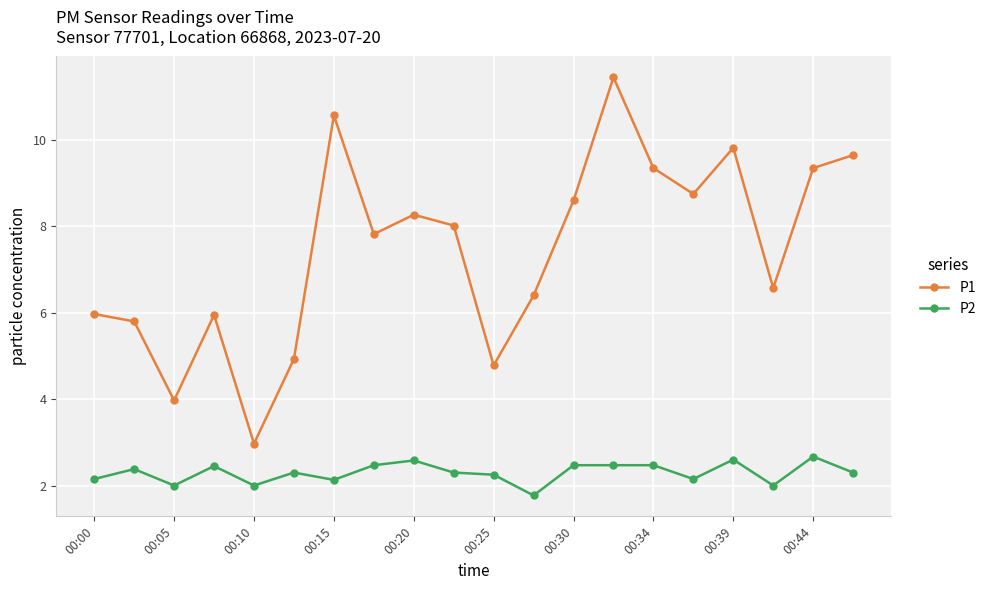

Which series has the largest total across all categories?

P1